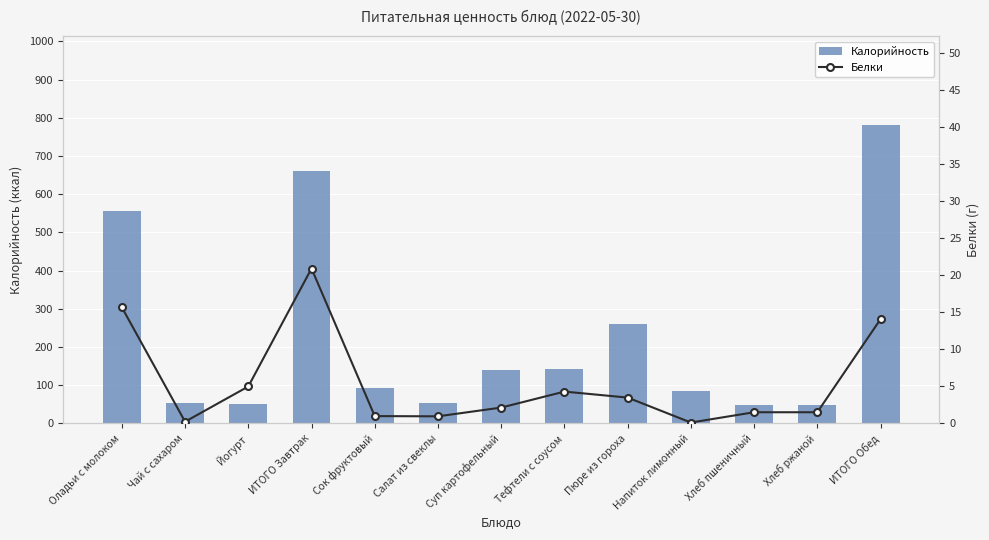

Reading right to left, transcribe all the data shown in this chart.

Калорийность: ИТОГО Обед=780.0	Хлеб ржаной=48.0	Хлеб пшеничный=48.0	Напиток лимонный=86.3	Пюре из гороха=261.0	Тефтели с соусом=143.3	Суп картофельный=139.0	Салат из свеклы=54.3	Сок фруктовый=94.0	ИТОГО Завтрак=660.6	Йогурт=51.0	Чай с сахаром=53.7	Оладьи с молоком=555.9
Белки: ИТОГО Обед=14.1	Хлеб ржаной=1.5	Хлеб пшеничный=1.5	Напиток лимонный=0.1	Пюре из гороха=3.5	Тефтели с соусом=4.3	Суп картофельный=2.1	Салат из свеклы=1.0	Сок фруктовый=1.0	ИТОГО Завтрак=20.9	Йогурт=5.0	Чай с сахаром=0.2	Оладьи с молоком=15.7